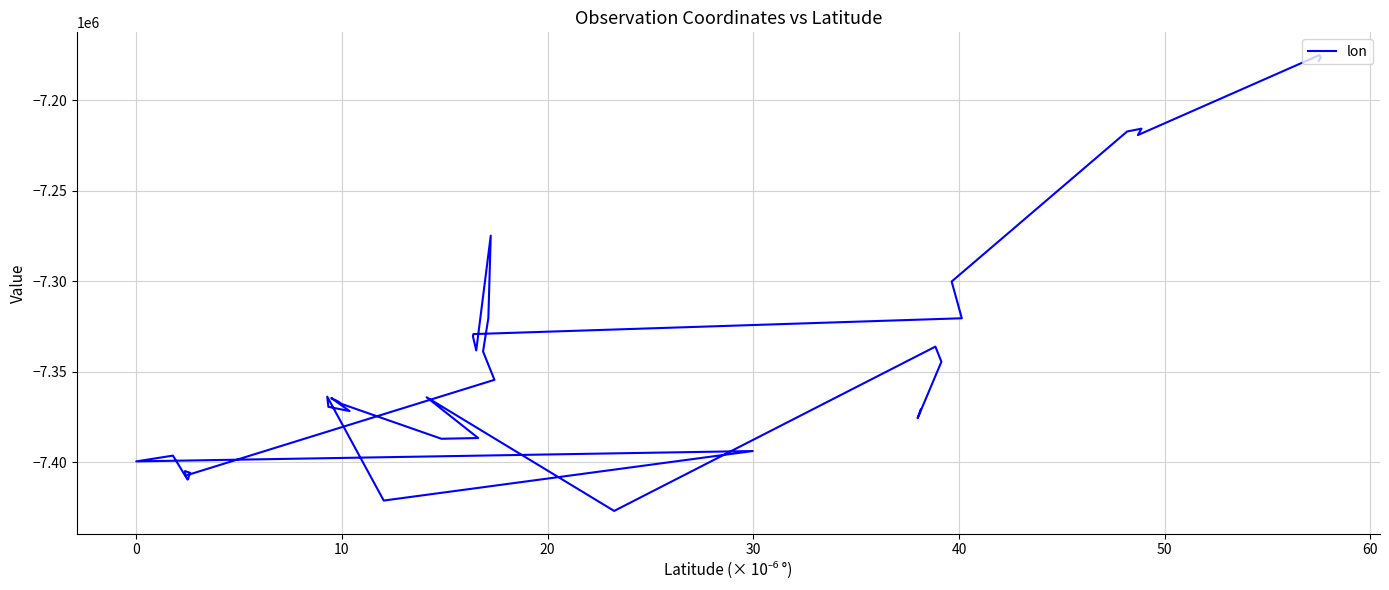

What is the difference between the maximum and minimum values?

251963